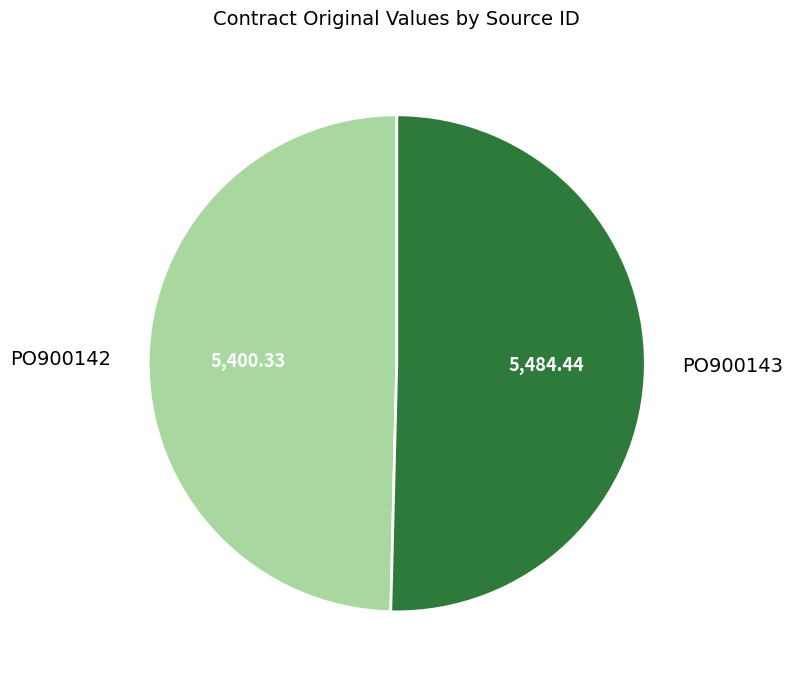

What is the smallest slice in the pie chart?

PO900142